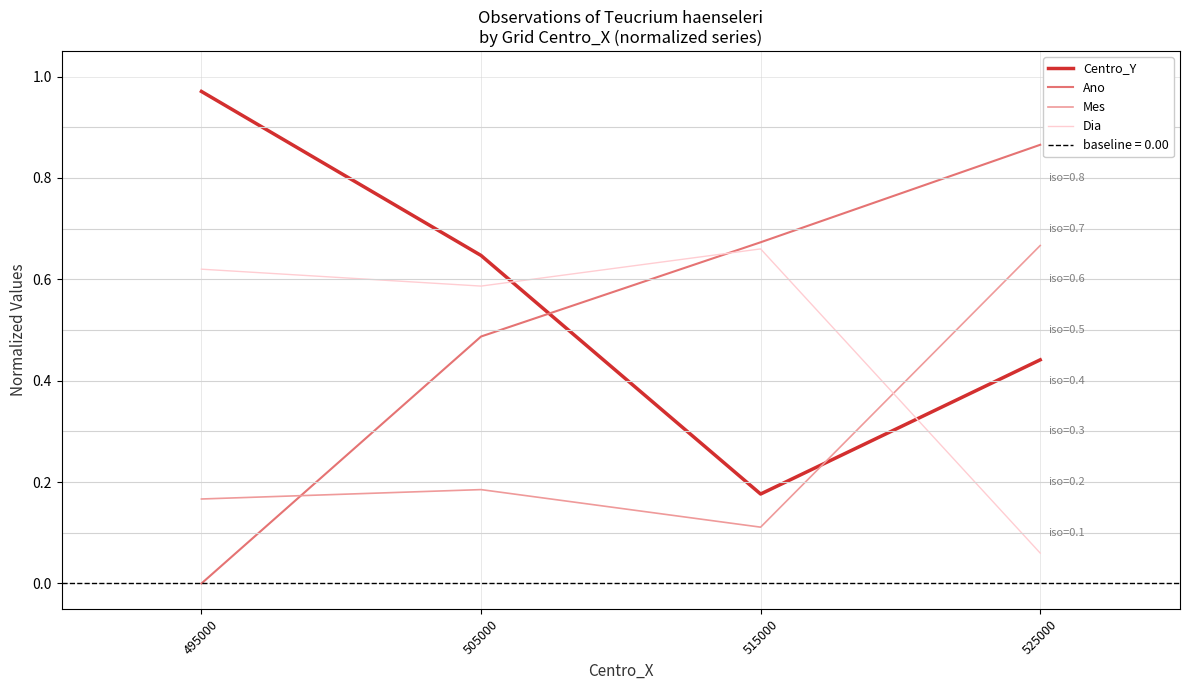

What is the sum of the Mes values at 515000 and 505000?

0.3